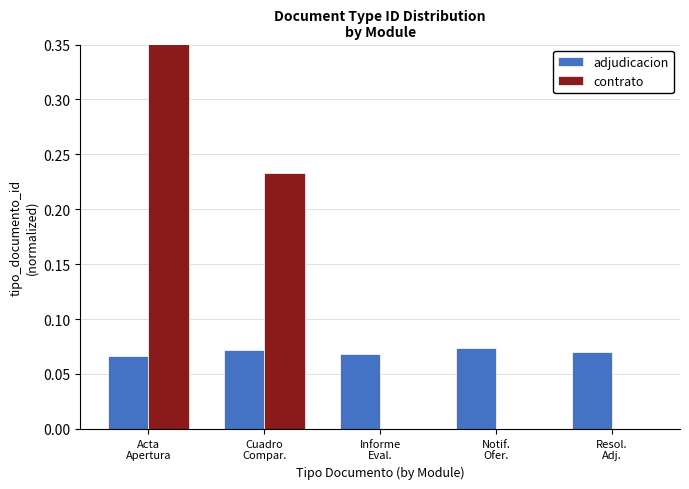

Which label corresponds to the largest value in the chart?

Acta
Apertura